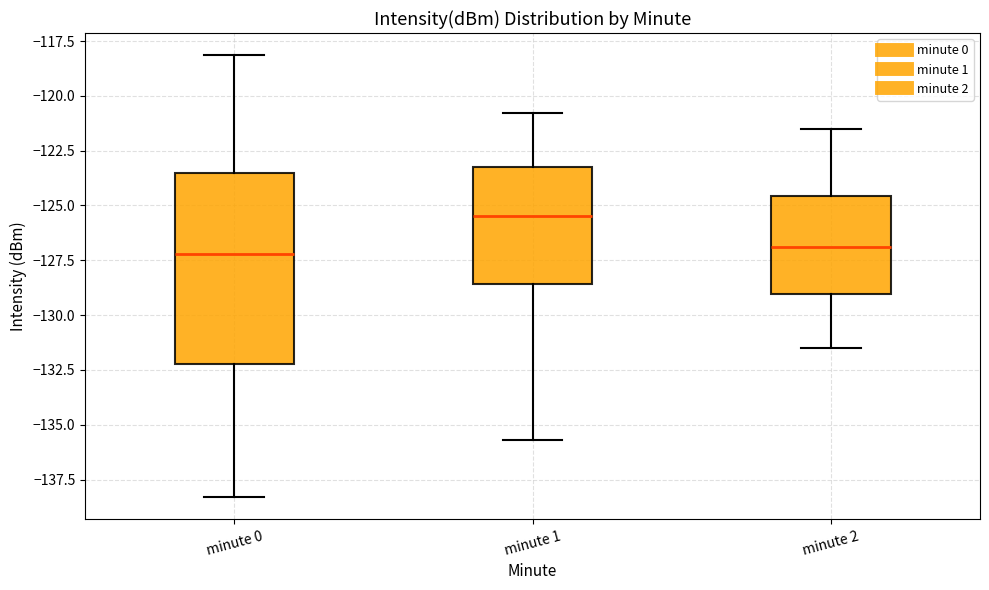

Reading left to right, read every box against the y-axis: the position of its median line, the range the box covers, and the ends of its whiskers. The values are not printed on the chart, so give them approximately, as read against the axis.

minute 0: median -127.0, box -132.0 to -123.5, whiskers -138.5 to -118.0
minute 1: median -125.5, box -128.5 to -123.5, whiskers -135.5 to -121.0
minute 2: median -127.0, box -129.0 to -124.5, whiskers -131.5 to -121.5